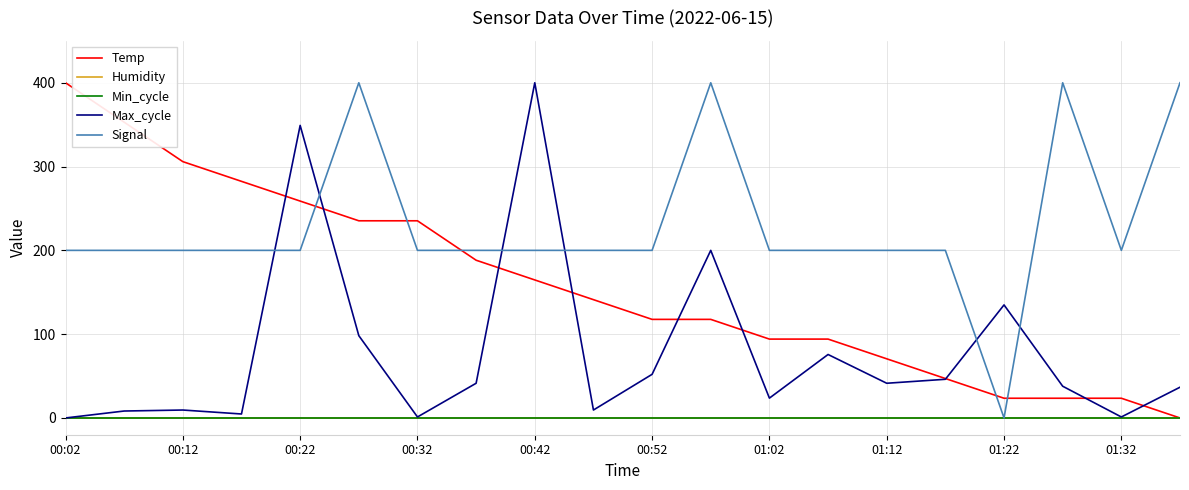

Does the chart have visible grid lines?

Yes